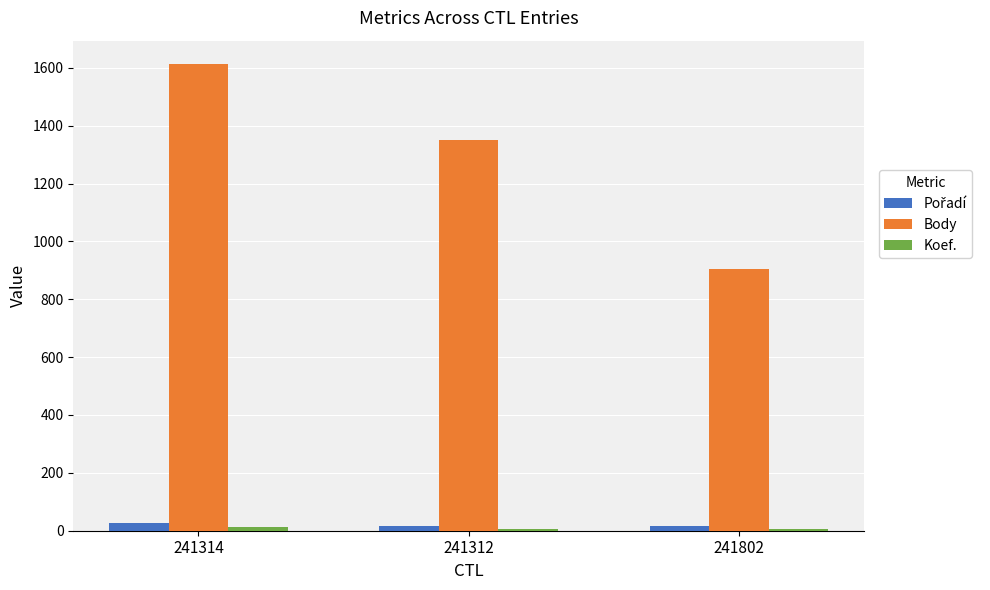

Which series has the largest total across all categories?

Body